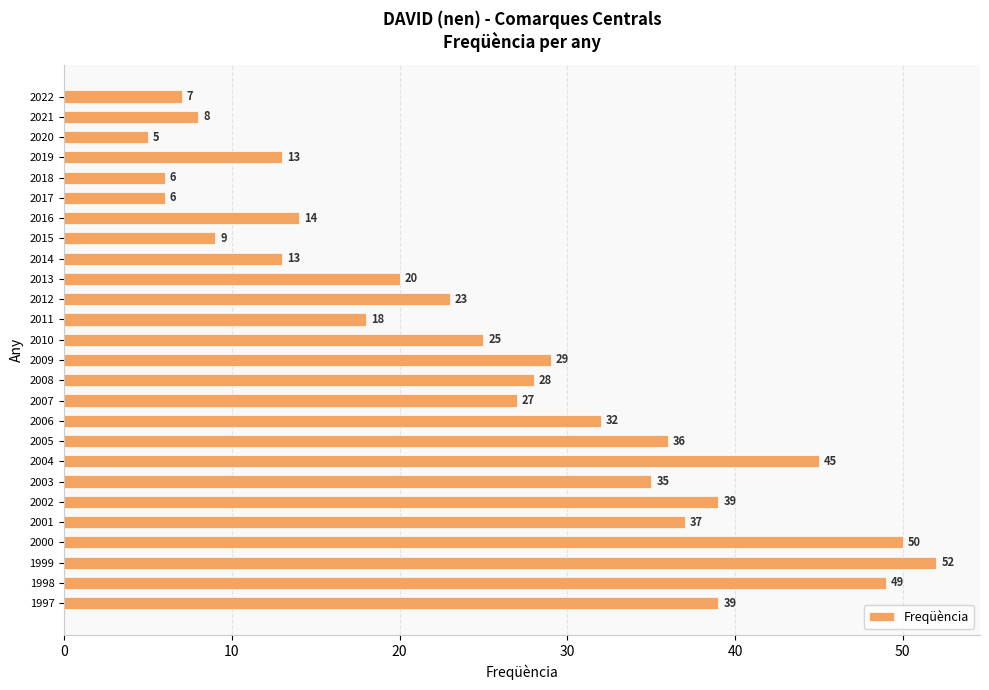

True or false: the data shows 34 at 2013.

False